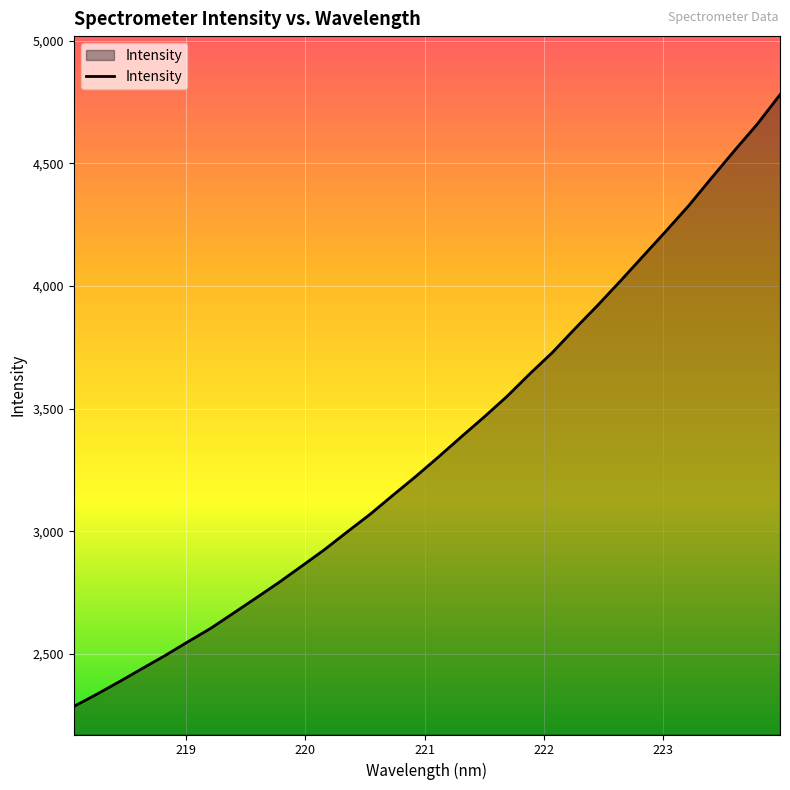

What is the minimum value shown in the chart?

2286.4